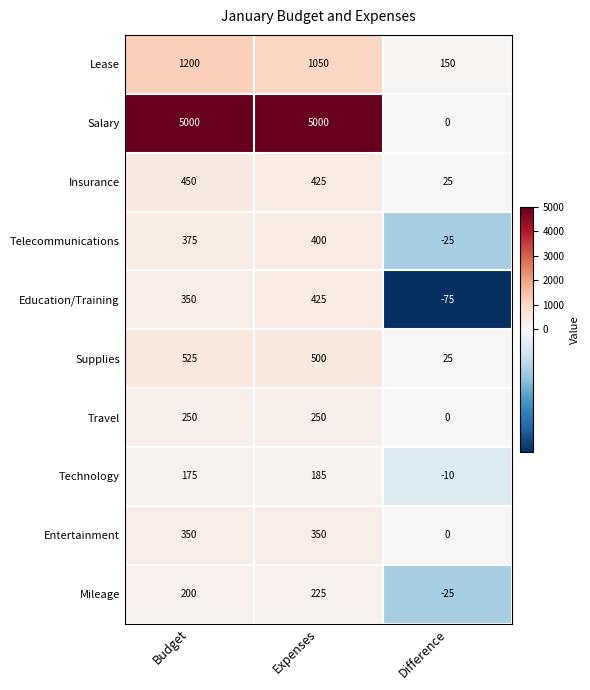

Which series changed the most between Expenses and Difference?

Salary